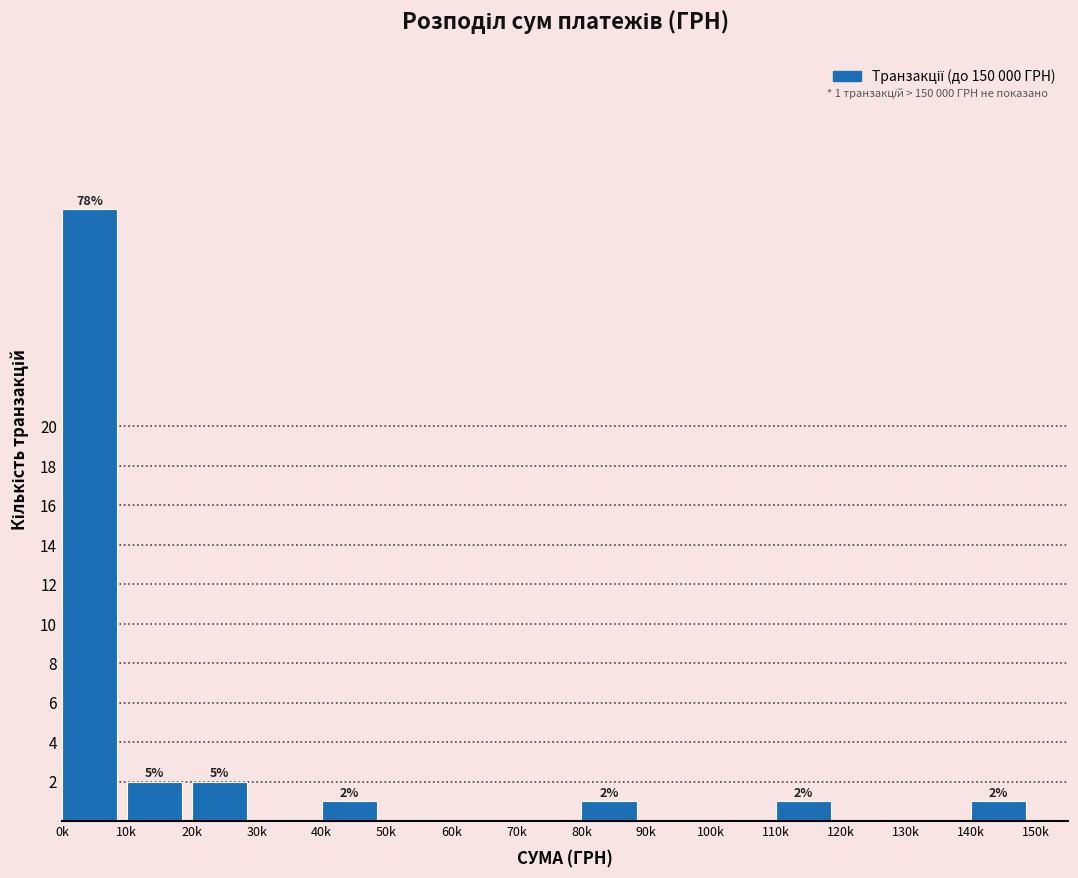

Reading left to right, list all the values displayed in this chart.

0k=31	10k=2	20k=2	30k=0	40k=1	50k=0	60k=0	70k=0	80k=1	90k=0	100k=0	110k=1	120k=0	130k=0	140k=1